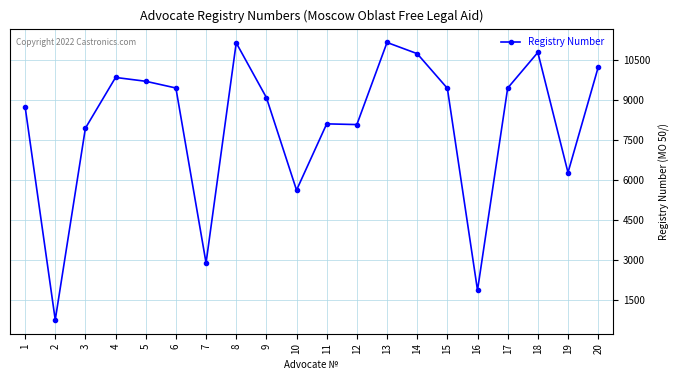

Where is the first local maximum?

4